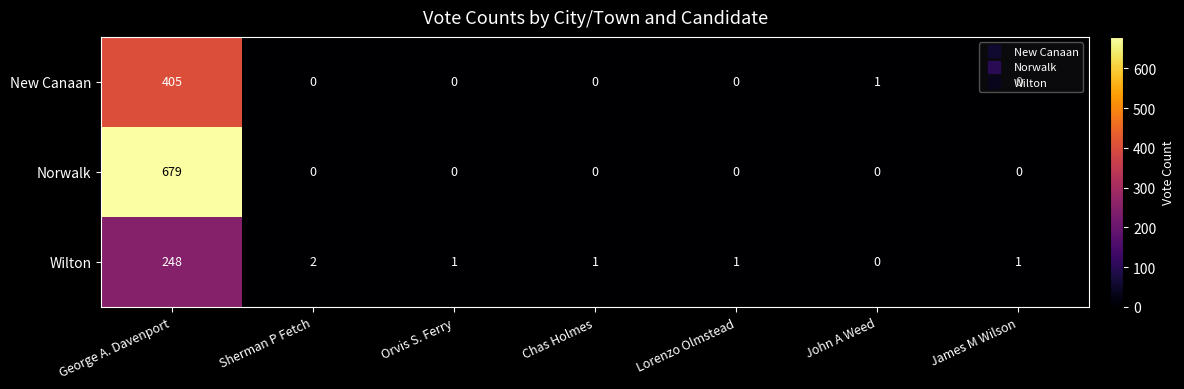

The Wilton series shows 3 at Sherman P Fetch. True or false?

False